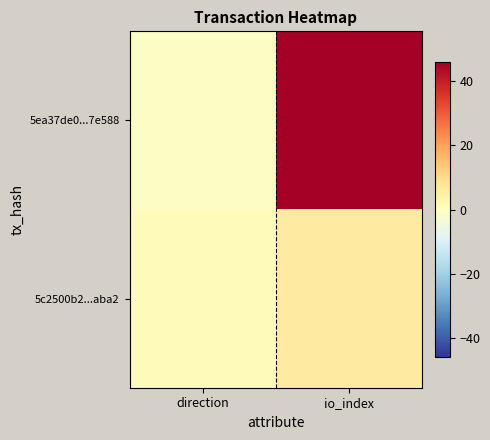

How many series are shown in this chart?

2